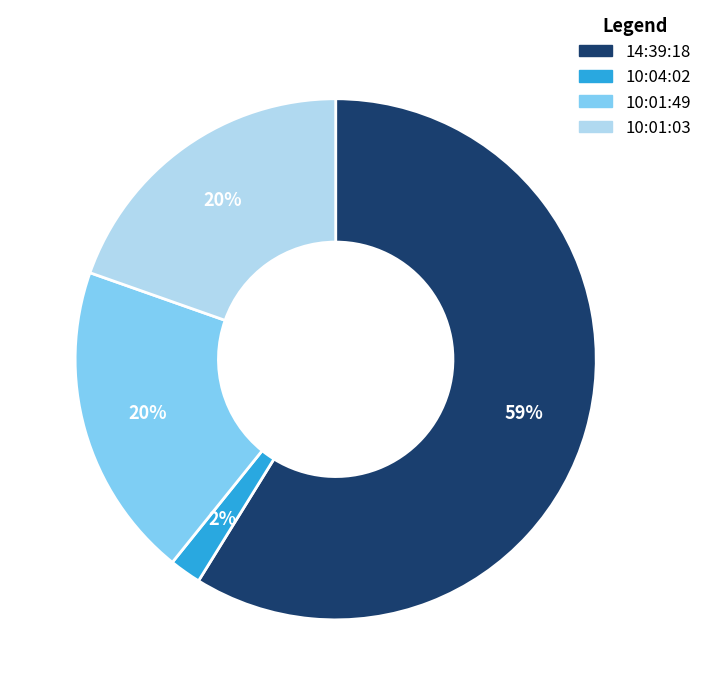

To the nearest percent, what percentage of the pie is 10:01:03?

20%